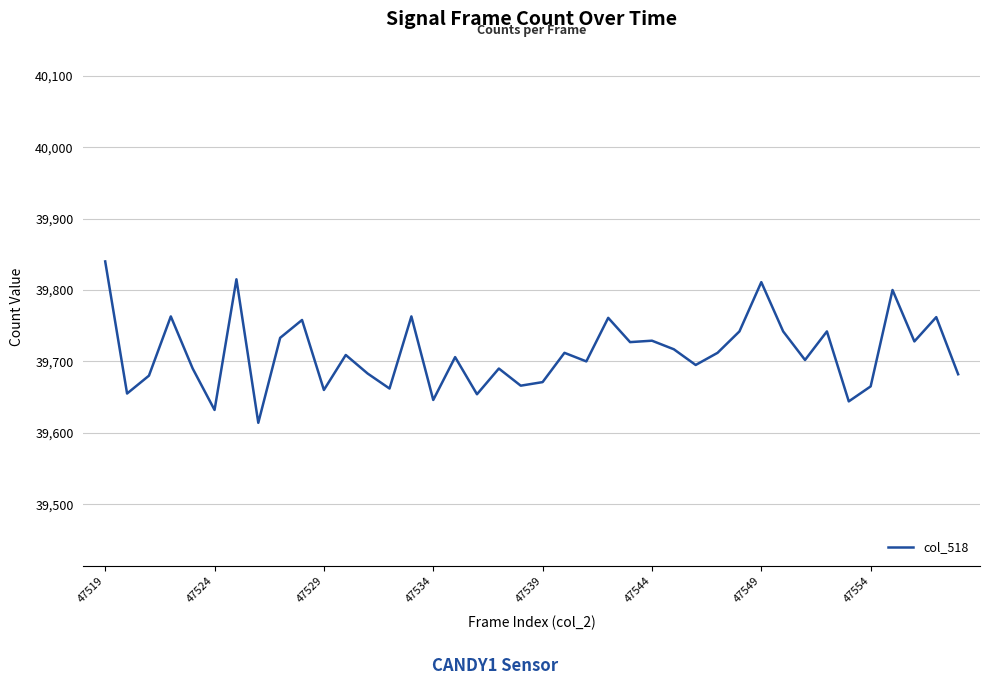

What is the minimum value shown in the chart?

39614